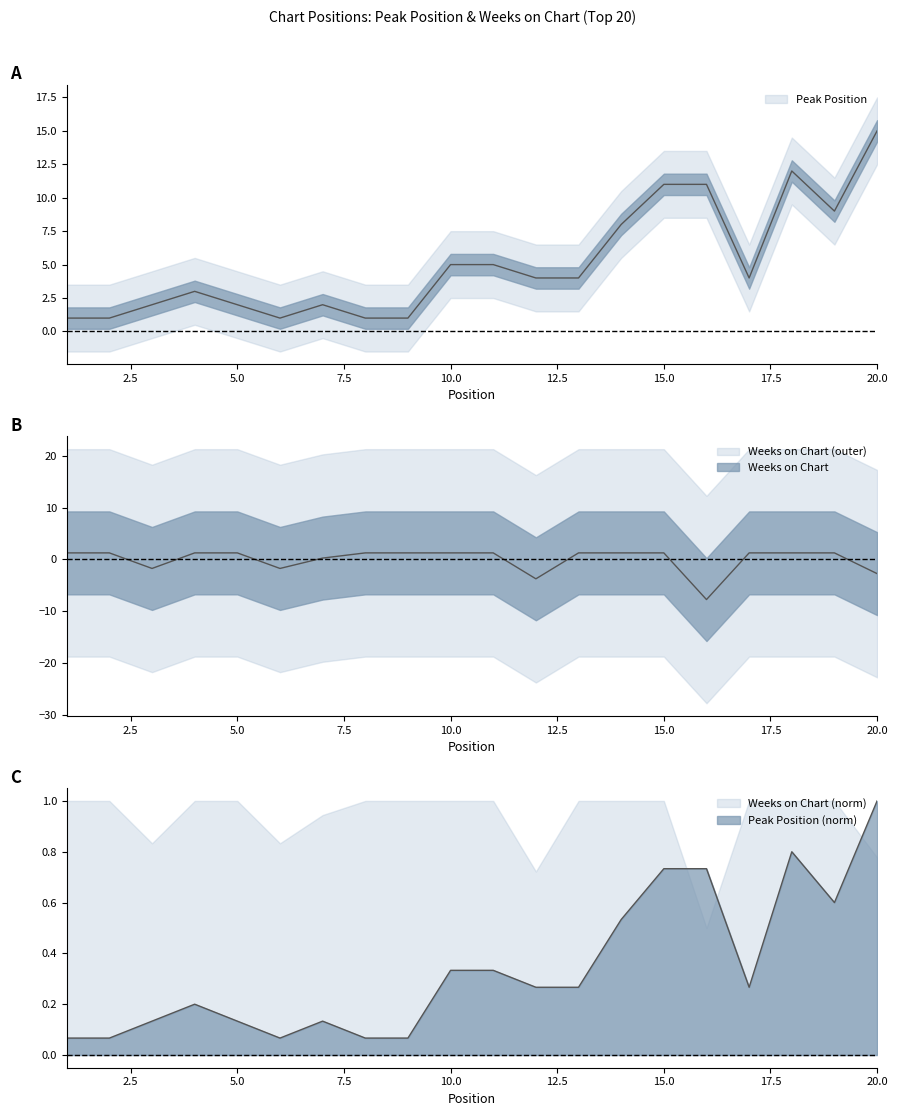

Which series has the widest spread of values?

Peak Position